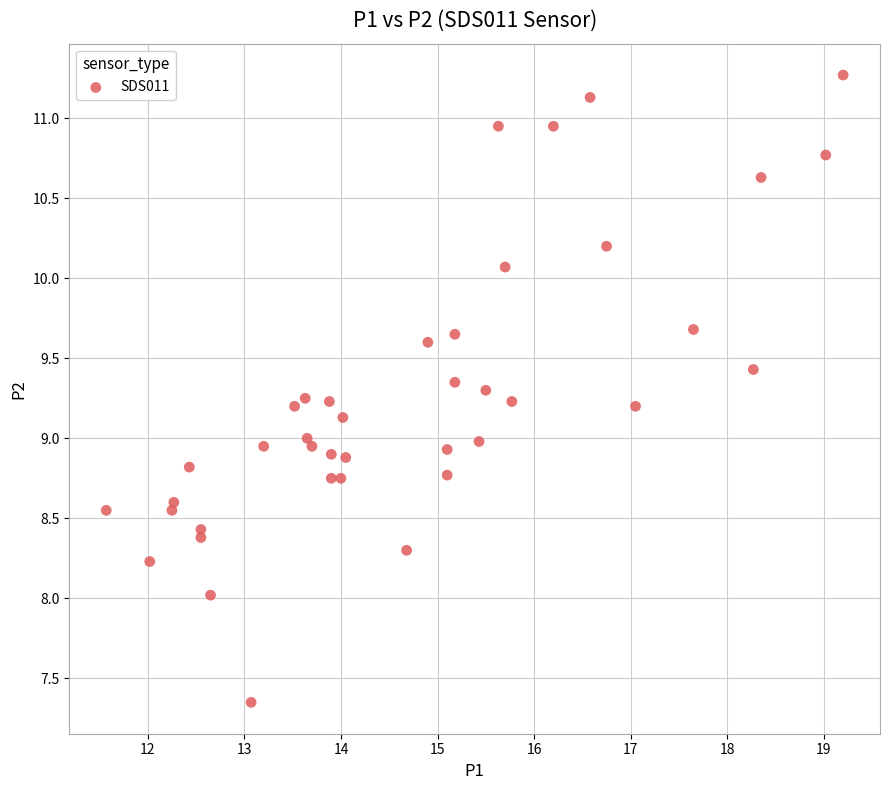

What is the range of Y values (max minus min)?

3.9